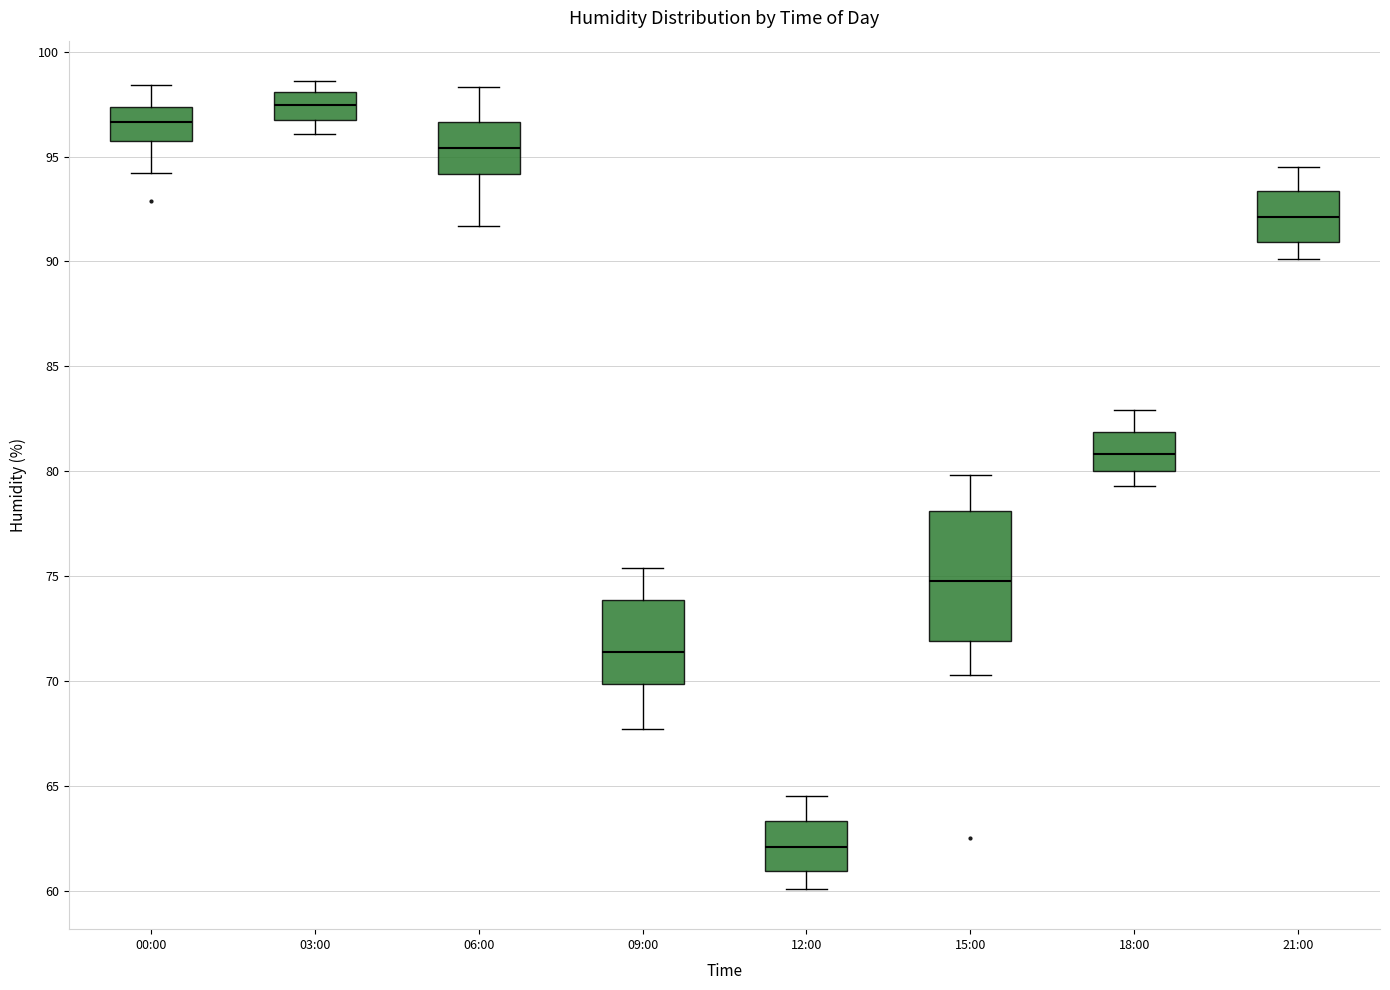

Which box is the tallest, from its lower edge to its upper edge?

15:00